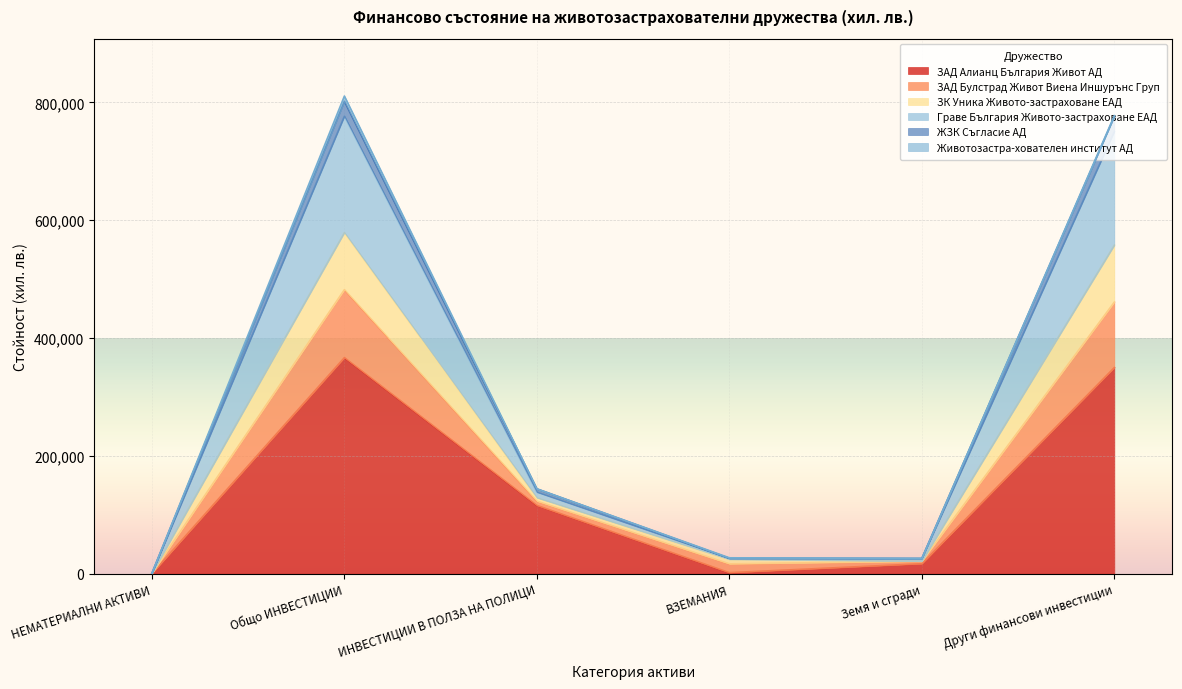

At which category is the sum across all series the highest?

Общо ИНВЕСТИЦИИ